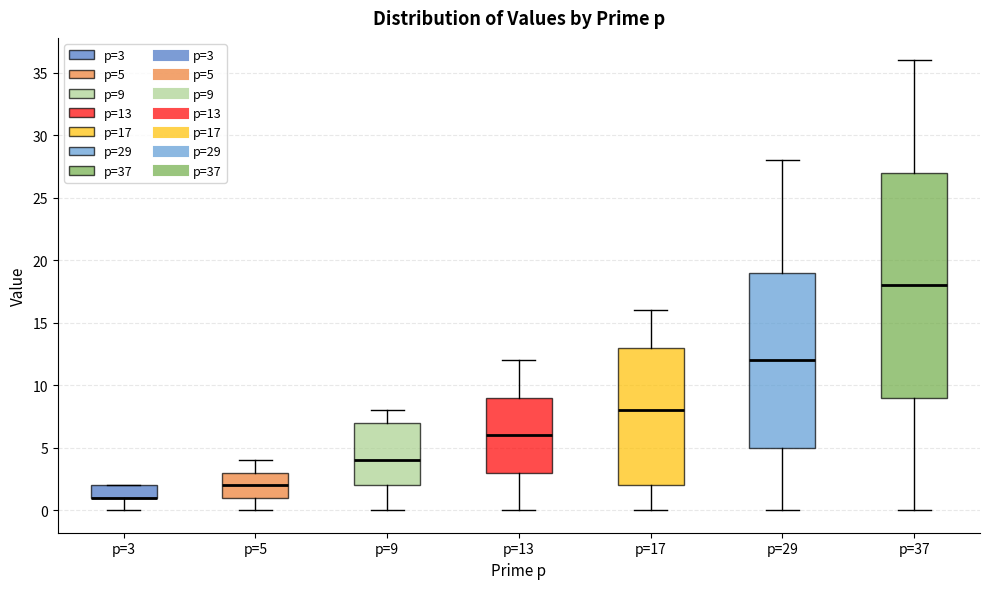

Comparing the boxes themselves (not the whiskers), which one is the tallest?

p=37